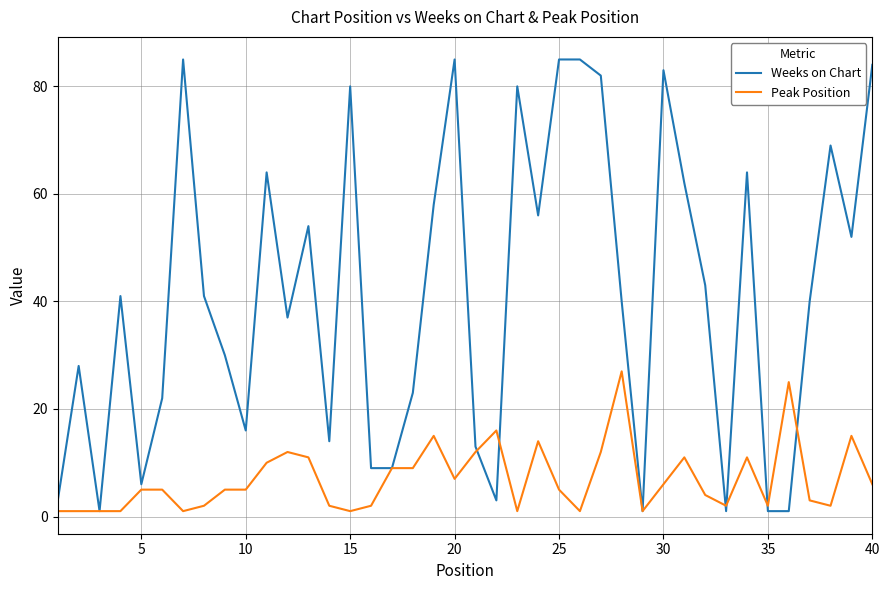

What is the difference between the second highest and second lowest values in the Peak Position series?

24